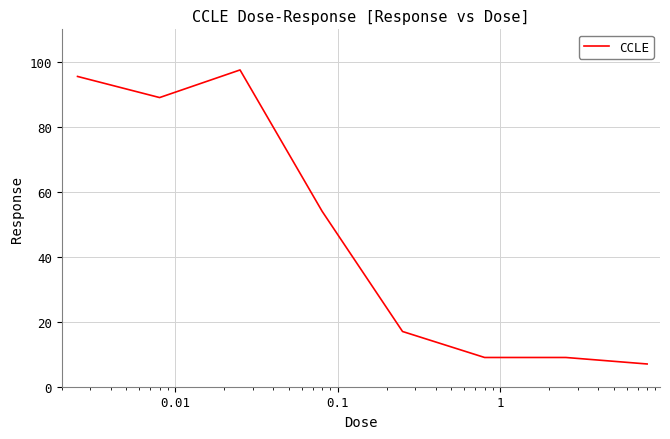

True or false: the data has more than 2 interior local peaks.

False